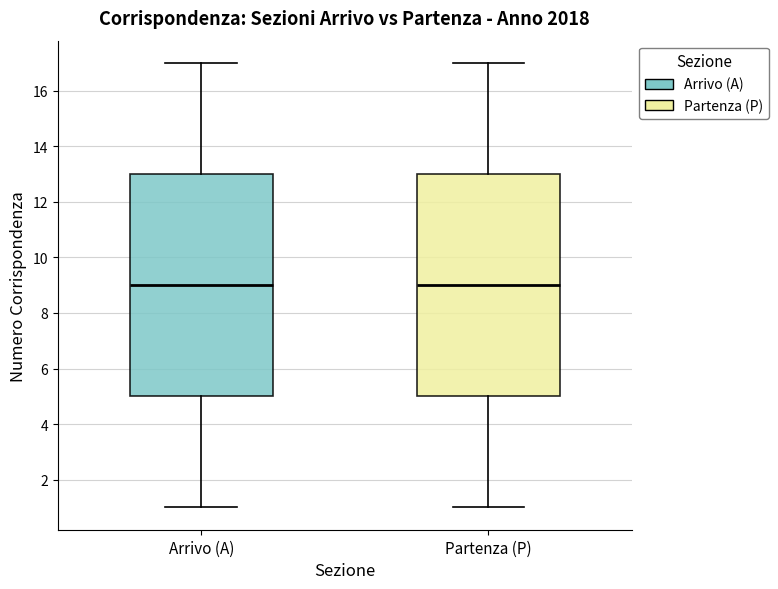

Reading left to right, read every box against the y-axis: the position of its median line, the range the box covers, and the ends of its whiskers. The values are not printed on the chart, so give them approximately, as read against the axis.

Arrivo (A): median 9, box 5 to 13, whiskers 1 to 17
Partenza (P): median 9, box 5 to 13, whiskers 1 to 17